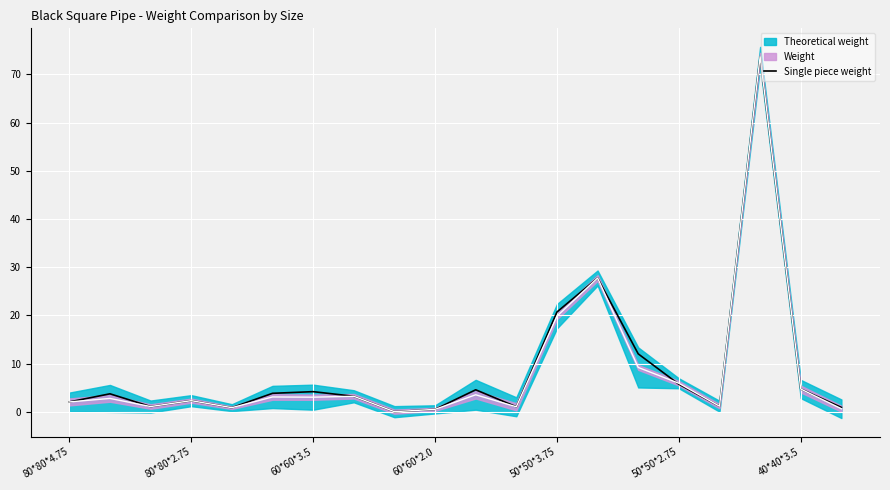

What is the difference between the second highest and second lowest values?

27.2